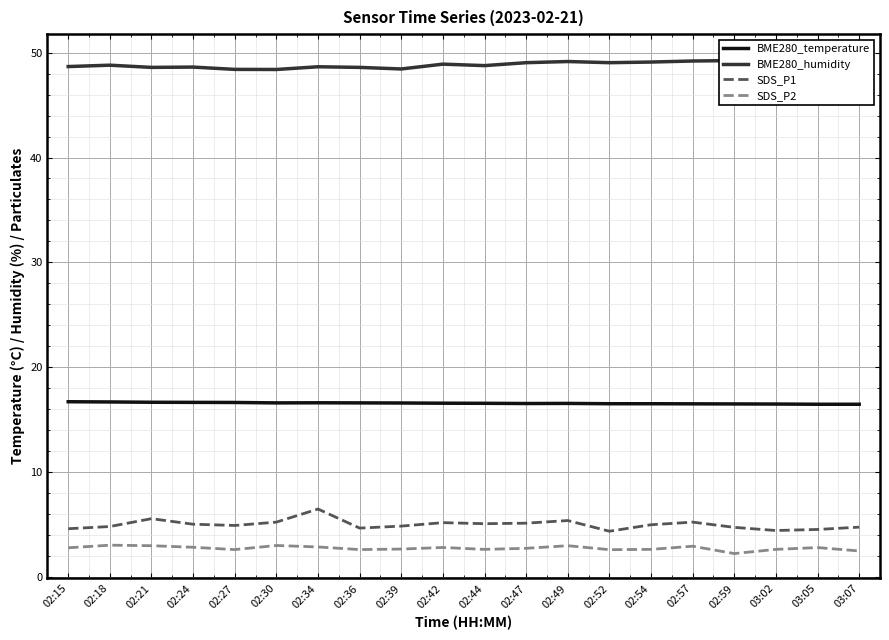

What is the difference between the SDS_P1 values at 02:21 and 02:57?

0.3